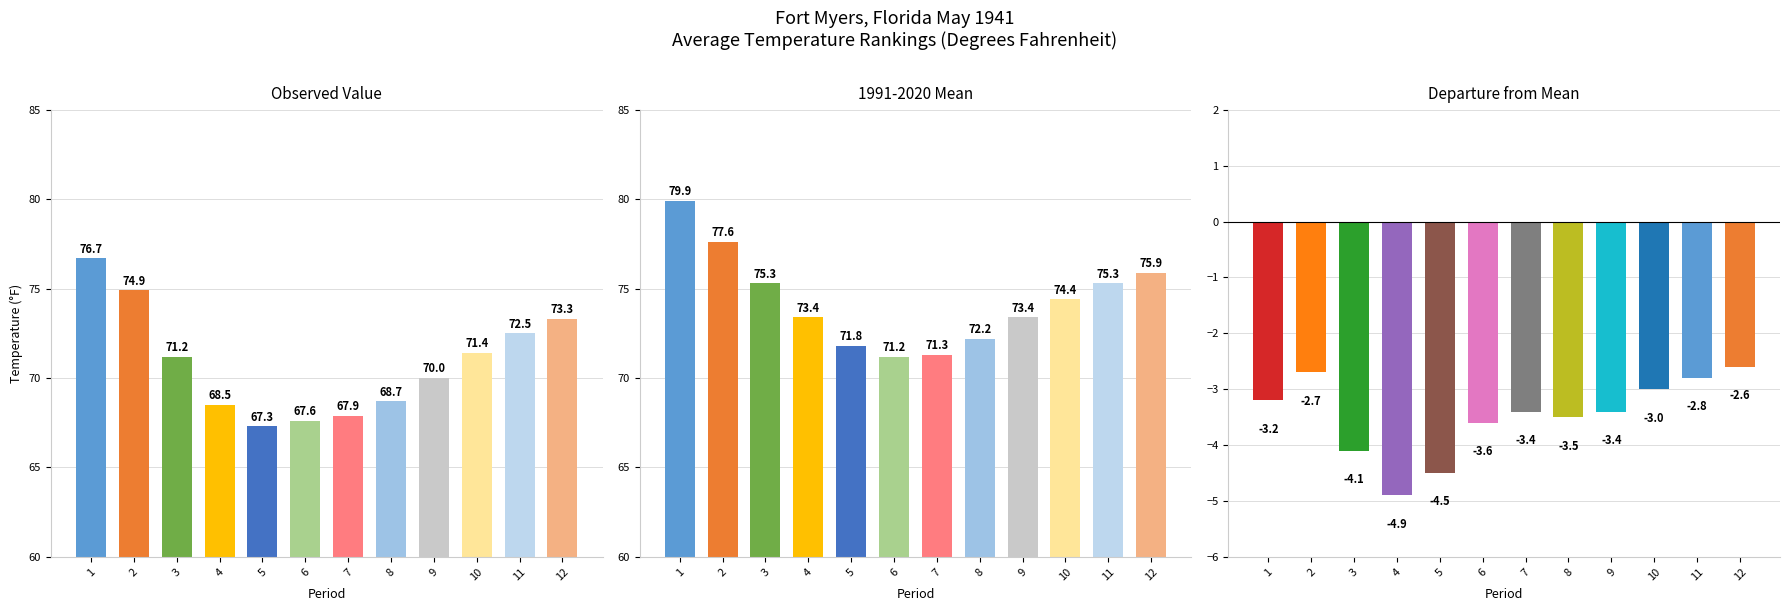

What is the difference between the highest and lowest values at 9?

76.8